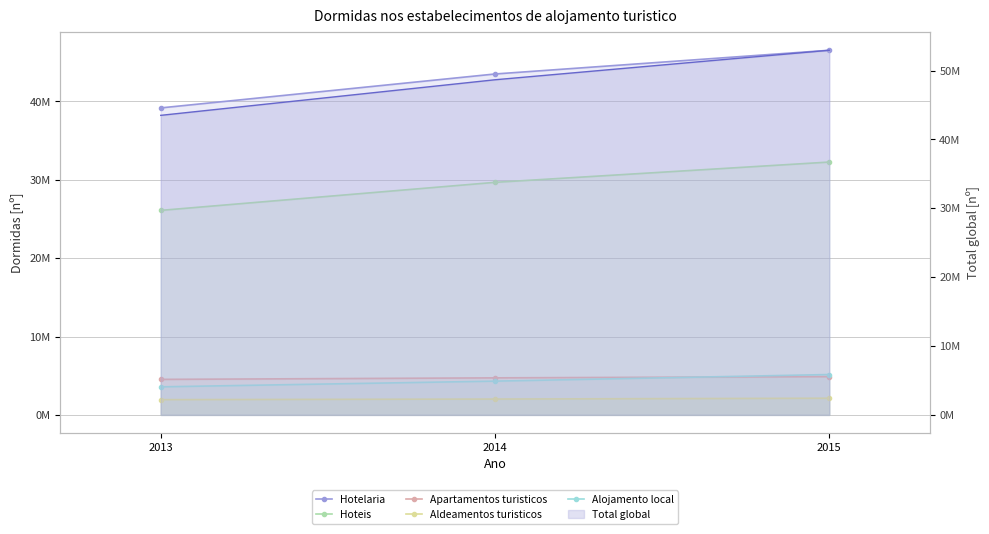

Which has a higher value, 2013 or 2014?

2014